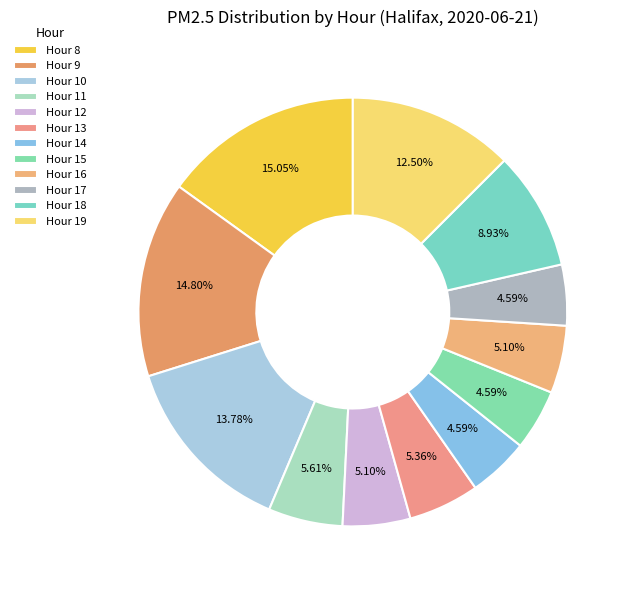

Is there any slice that represents more than half of the pie?

No